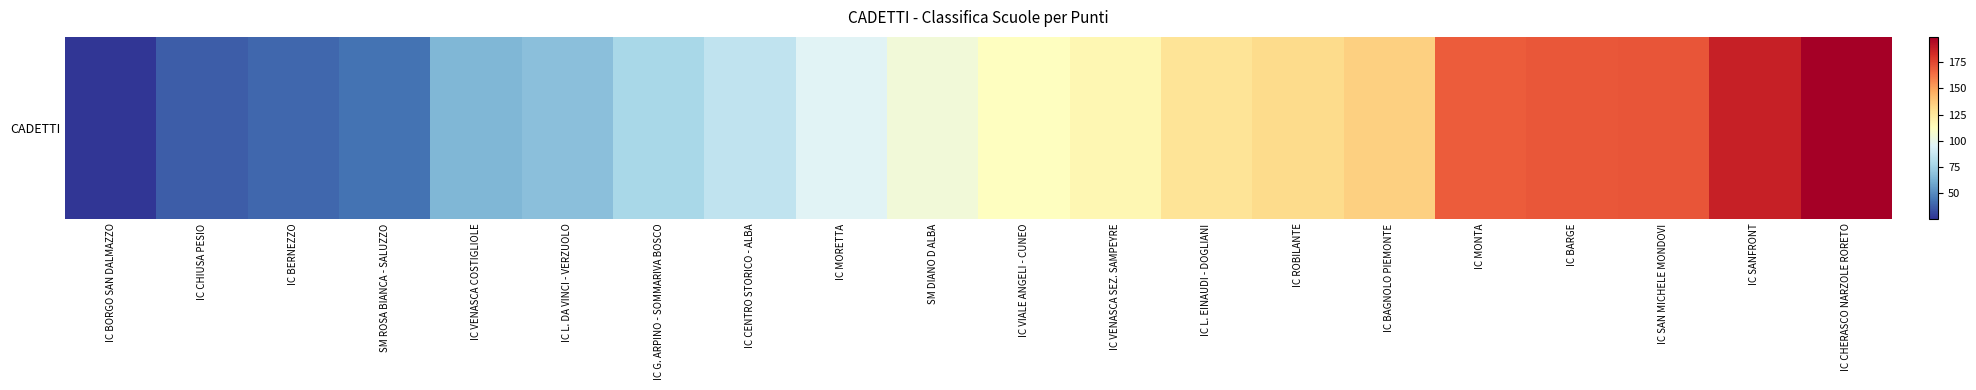

What is the difference between the maximum and minimum values?

173